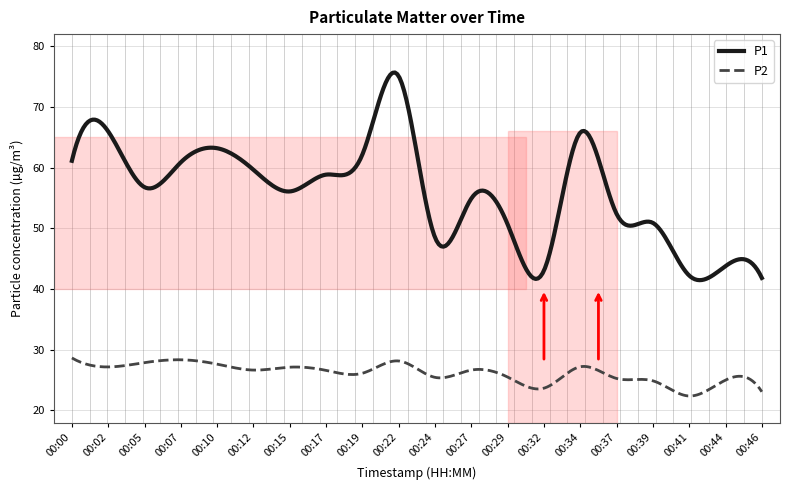

Which series has the largest total across all categories?

P1